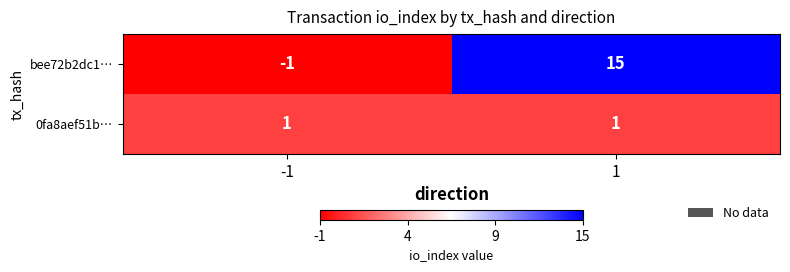

What is the difference between the maximum and minimum values in the bee72b2dc1… series?

16